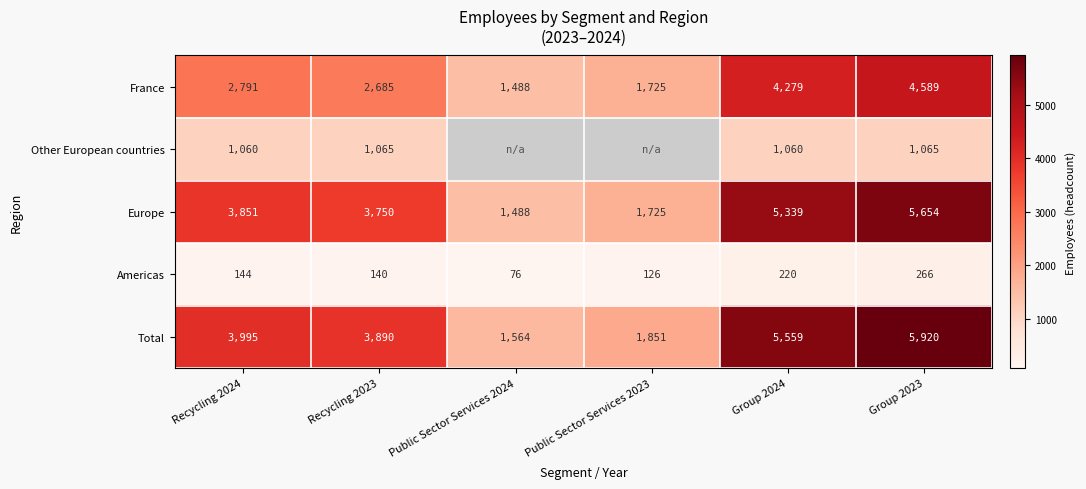

At which label does Total reach its minimum?

Public Sector Services 2024